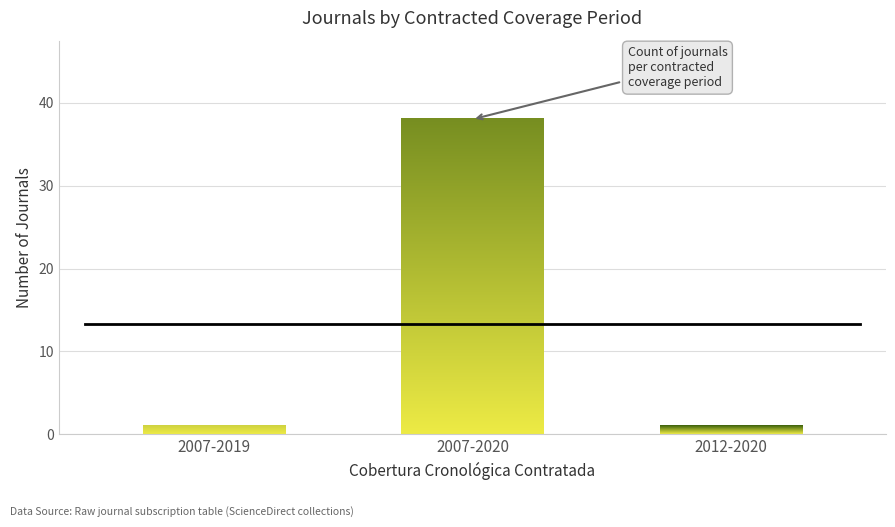

Reading left to right, what are all the values shown in this chart?

1	38	1